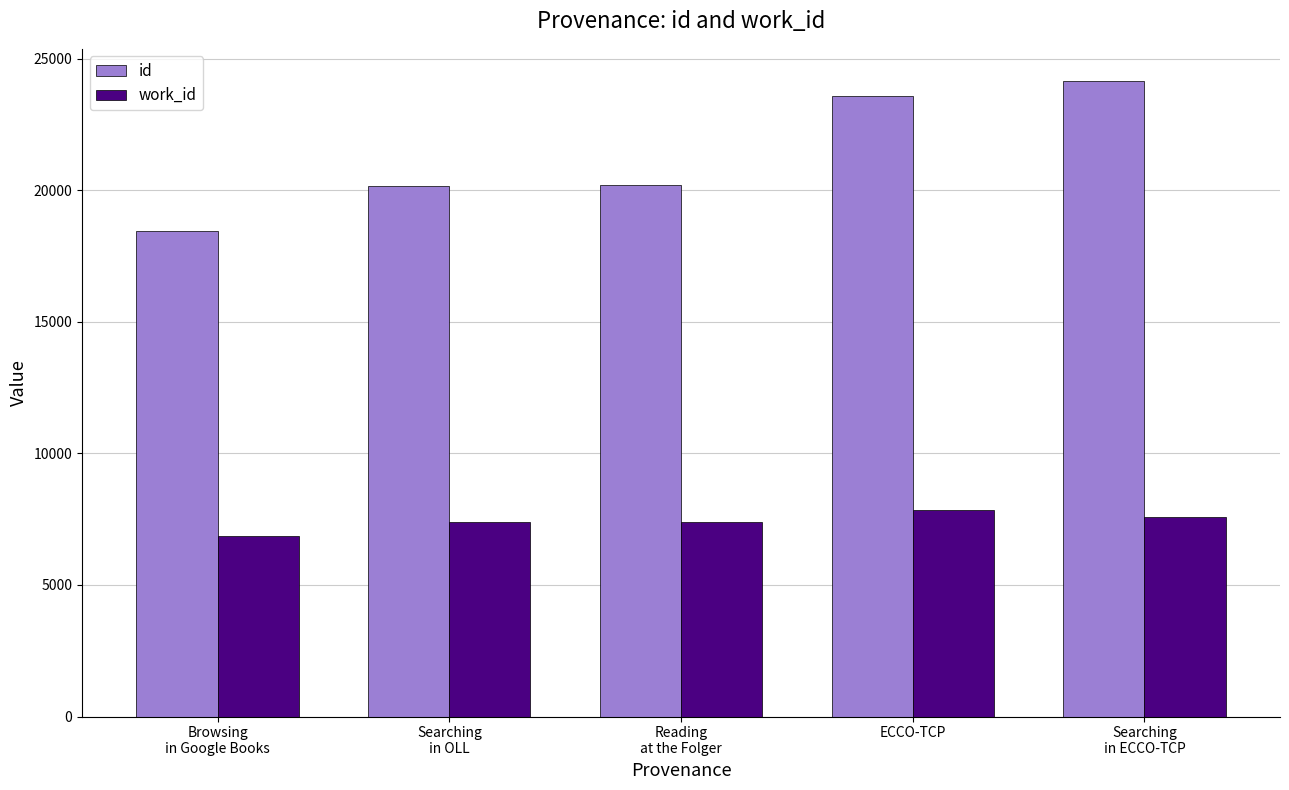

At ECCO-TCP, list the series in order from largest to smallest.

id, work_id